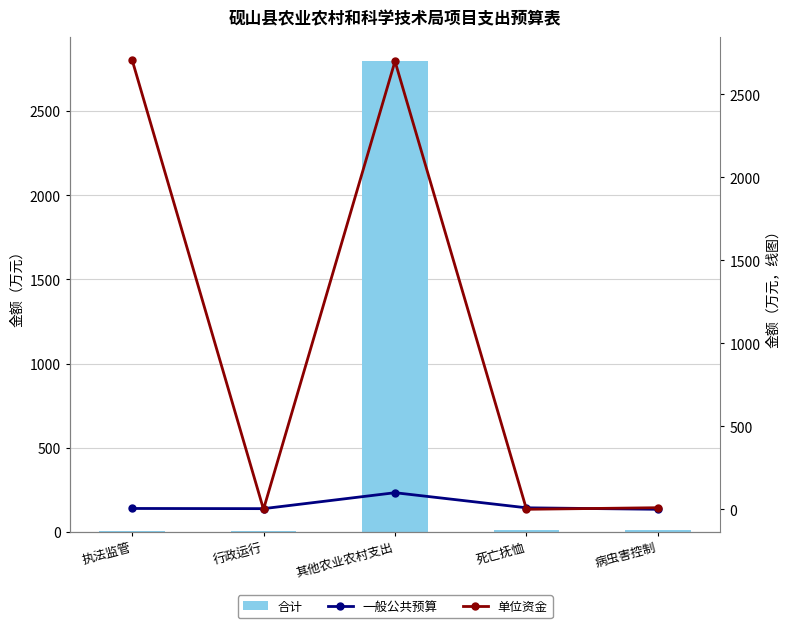

Where is 一般公共预算 nearest to the value 50?

死亡抚恤